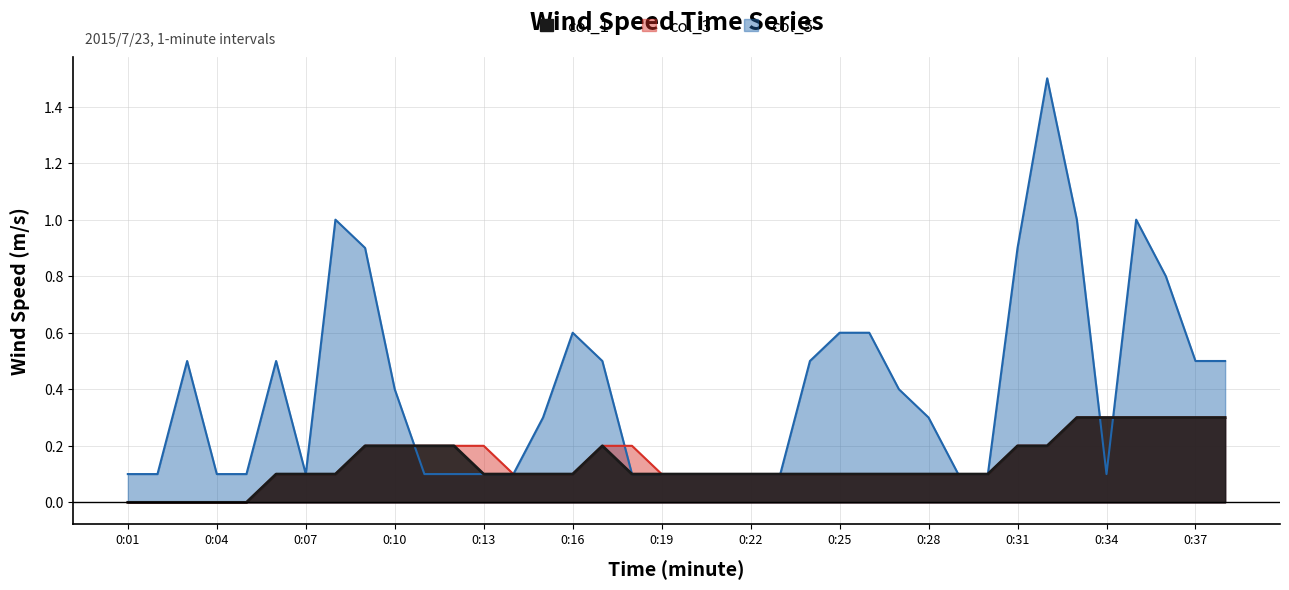

What is the highest value of the col_3 series?

0.3